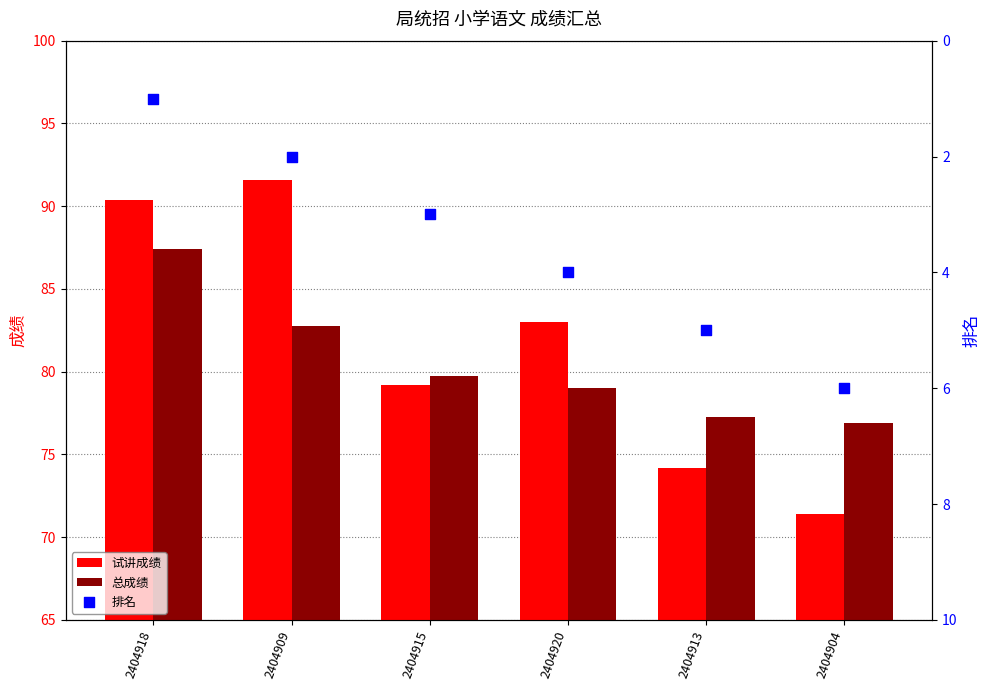

At how many categories does at least one series exceed 67?

6